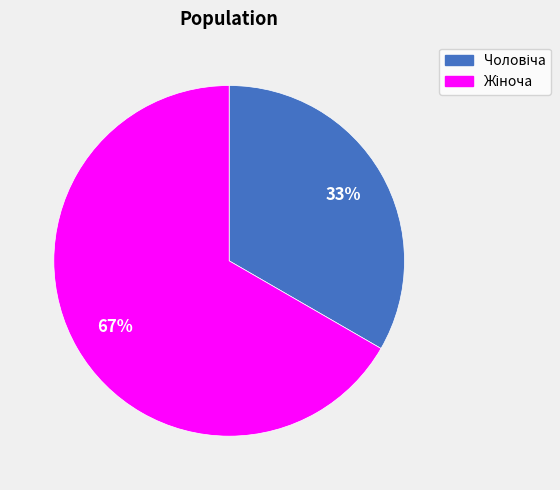

To the nearest percent, what is the average slice percentage?

50%